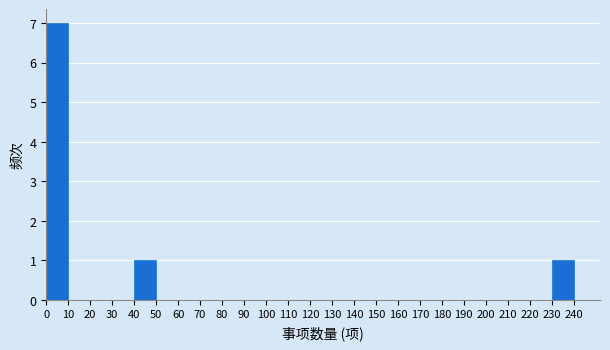

Over which range of the x-axis is the bar tallest?

0 to 10